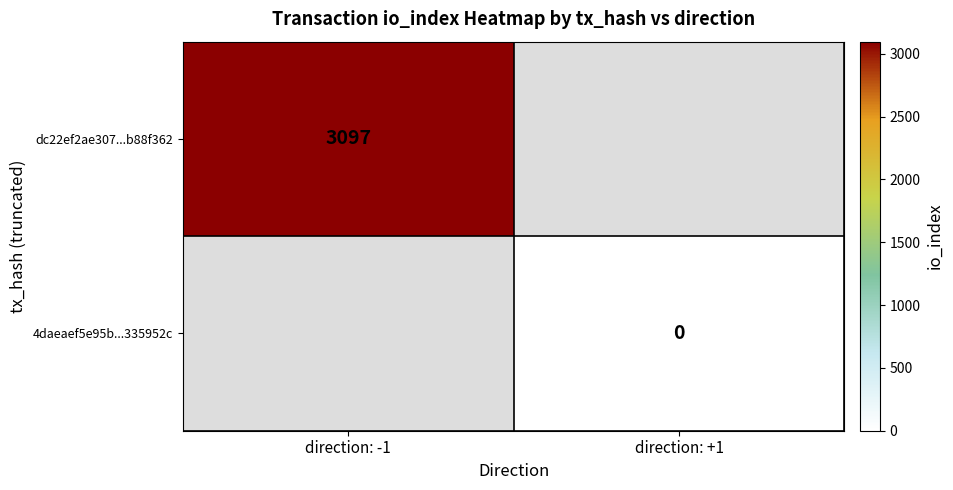

Which label corresponds to the largest value in the chart?

direction: -1